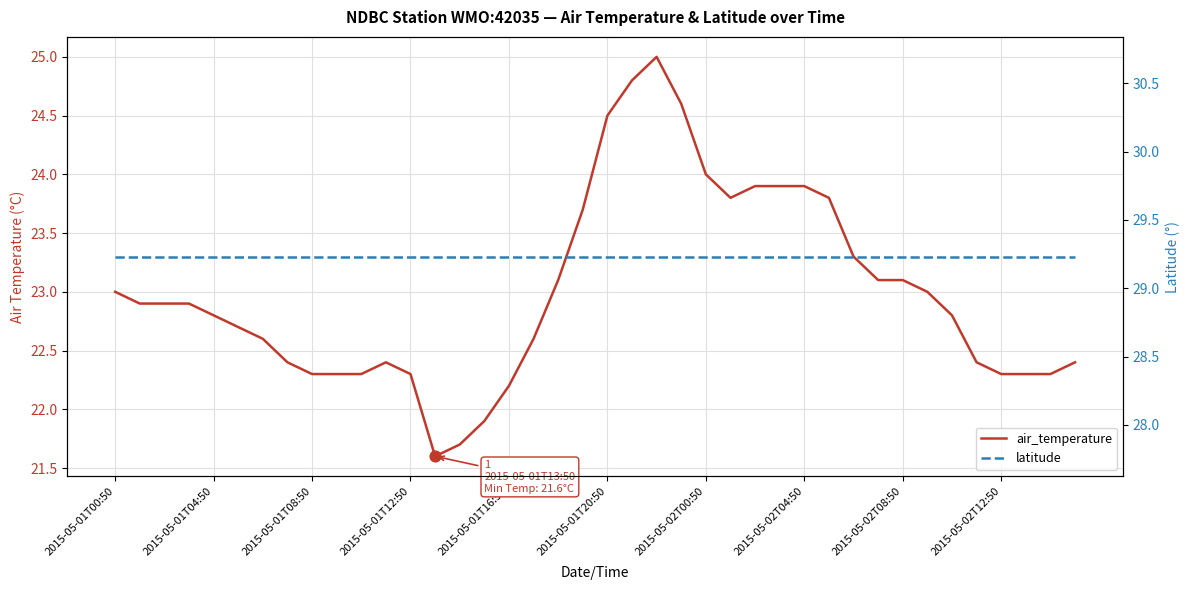

At how many categories does at least one series exceed 22?

40